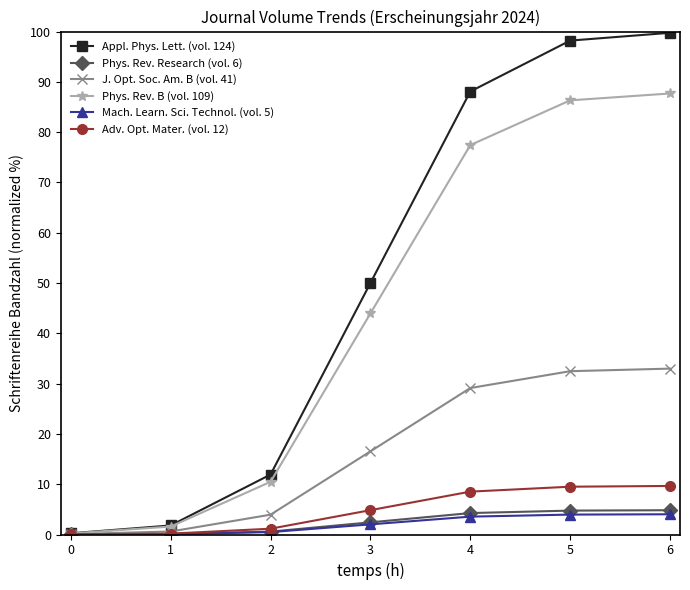

At how many categories does at least one series exceed 4?

5